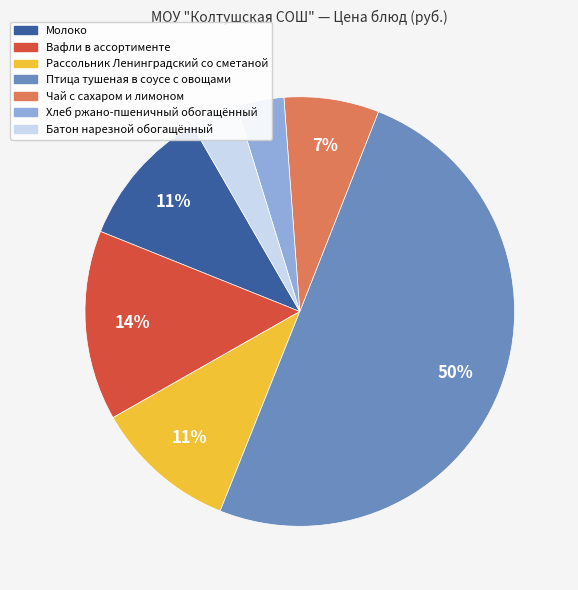

Combined, do Вафли в ассортименте and Батон нарезной обогащённый account for over 50%?

No